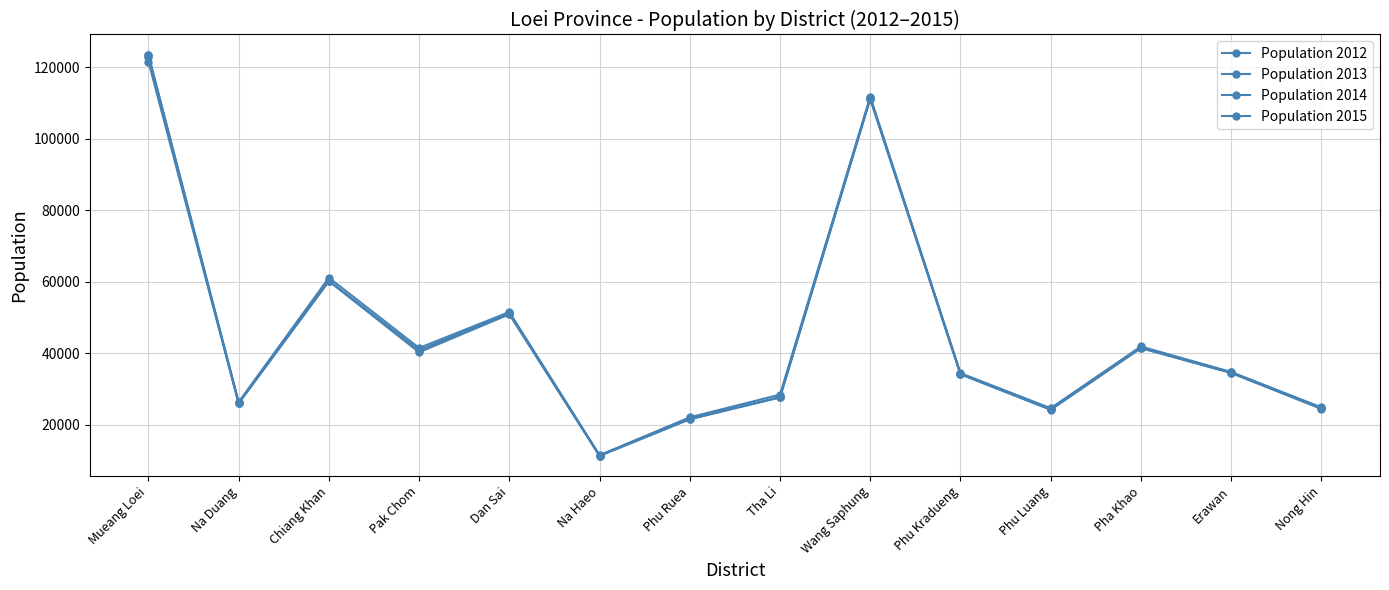

What is the total value across all series at Chiang Khan?

241871